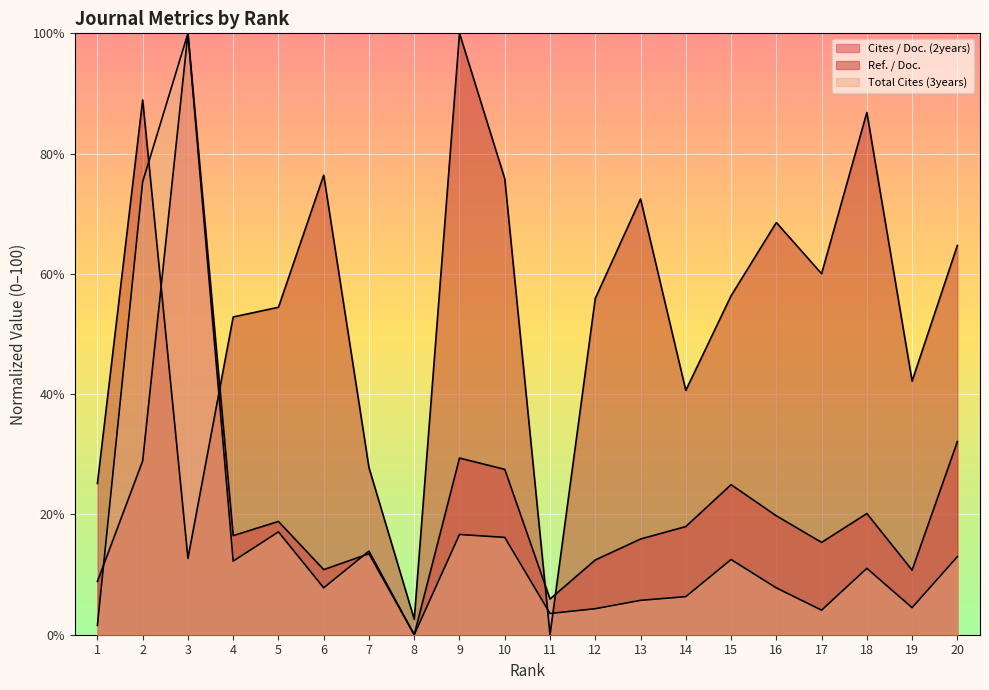

What is the value of the Cites / Doc. (2years) point at the 19th from the left?

10.7